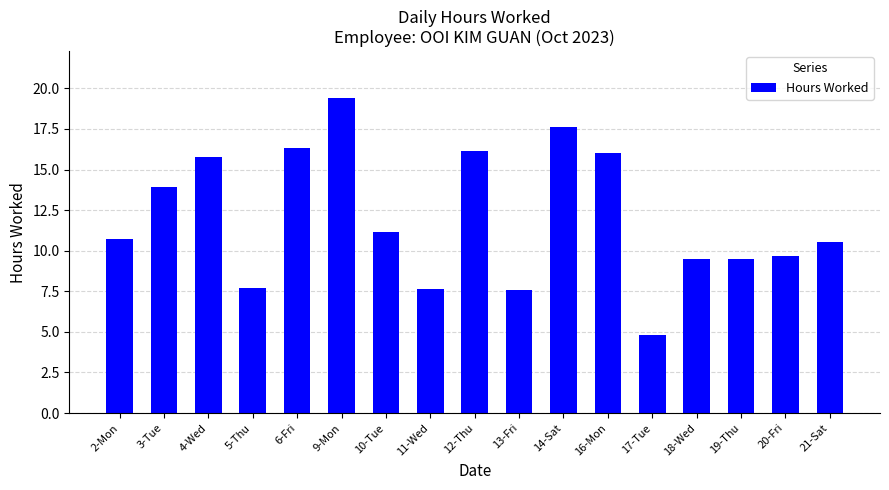

Which has a higher value, 21-Sat or 4-Wed?

4-Wed